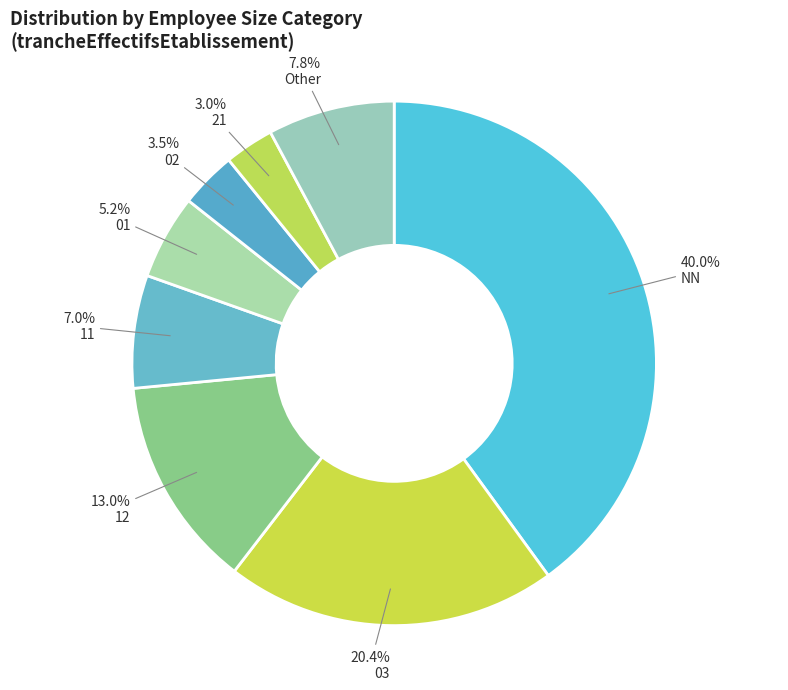

What portion of the pie excludes 03?

79.6%